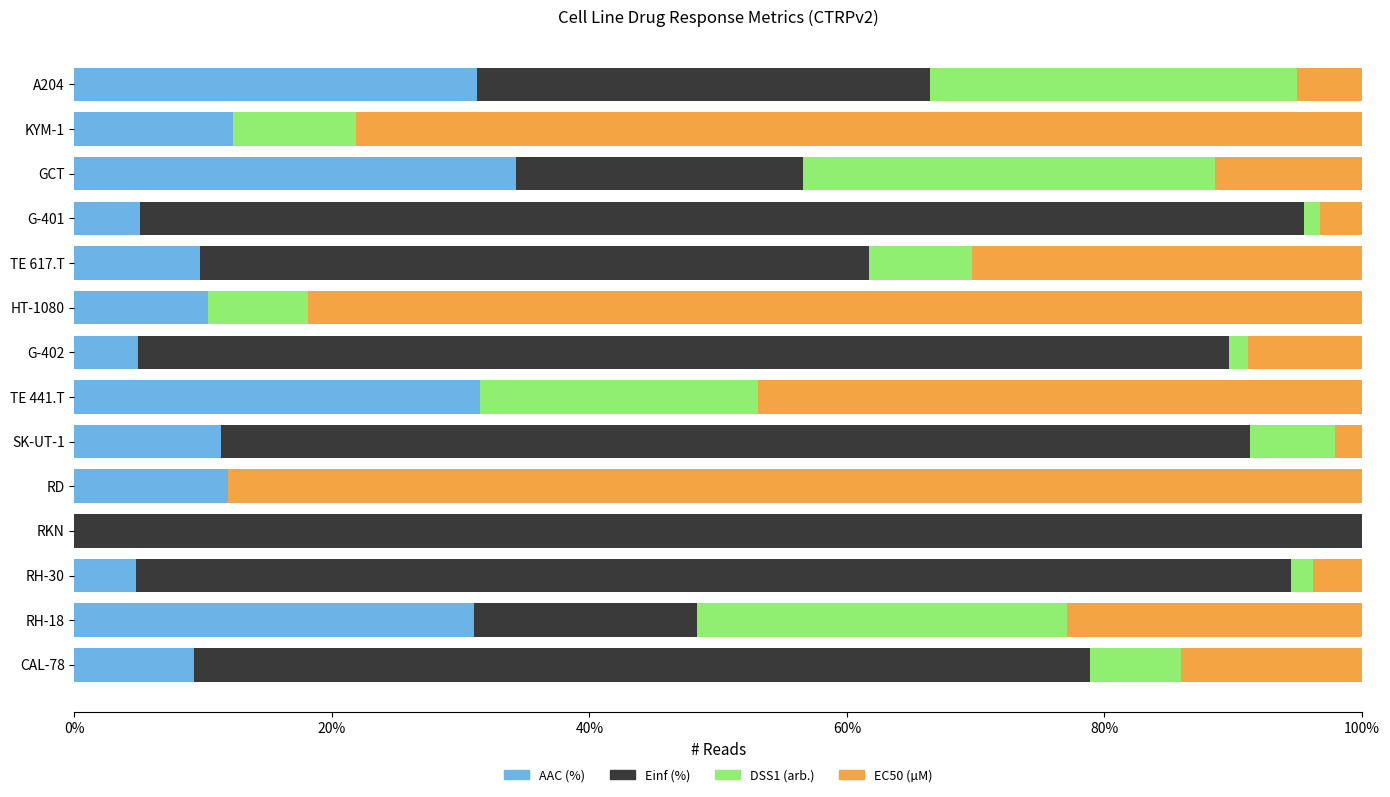

What is the highest value of the AAC (%) series?

34.3